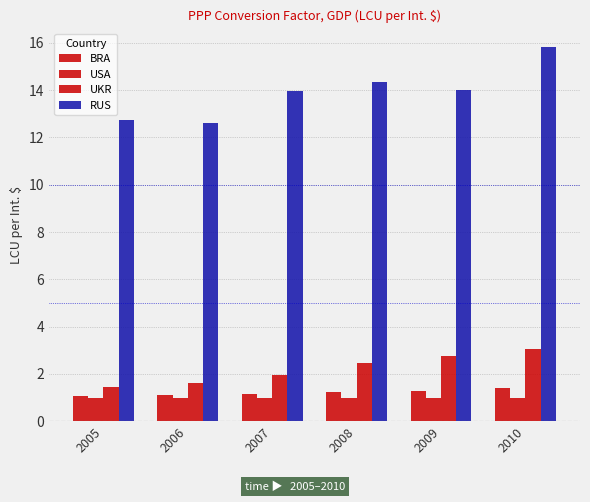

Count the number of data series in this chart.

4